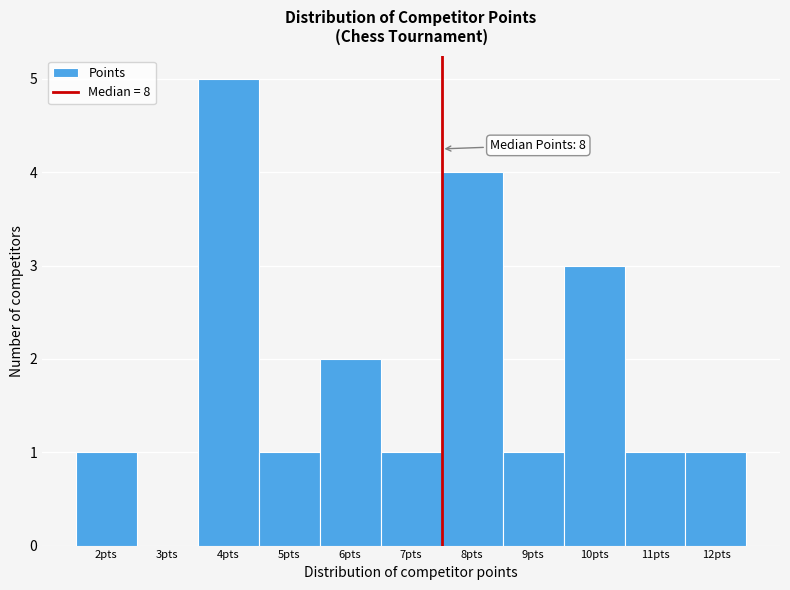

Reading left to right, list all the values displayed in this chart.

2pts=1	3pts=0	4pts=5	5pts=1	6pts=2	7pts=1	8pts=4	9pts=1	10pts=3	11pts=1	12pts=1